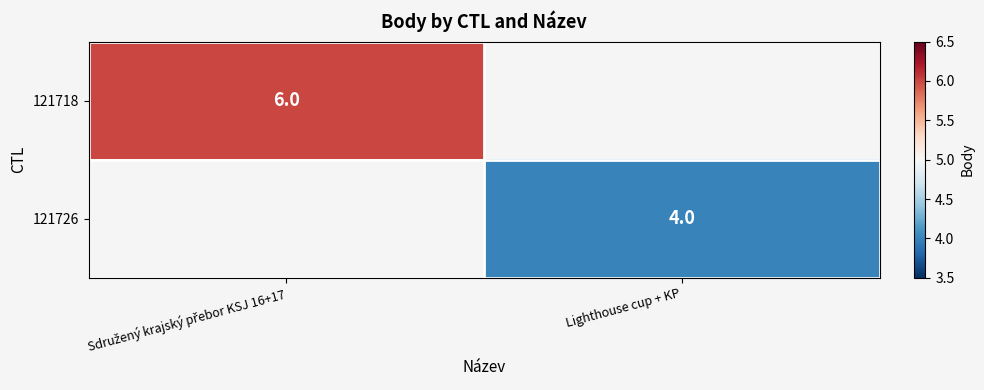

Which category has the highest value across all series?

Sdružený krajský přebor KSJ 16+17